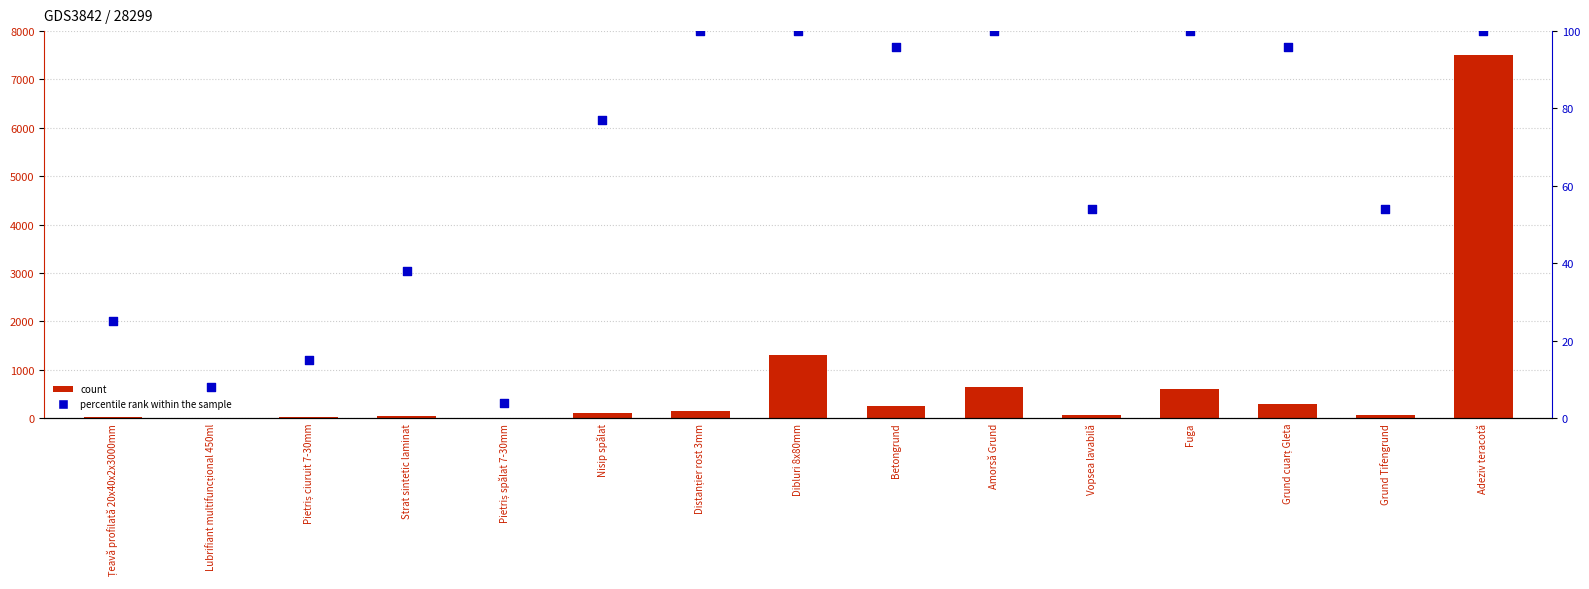

At which category is the sum across all series the highest?

Adeziv teracotă